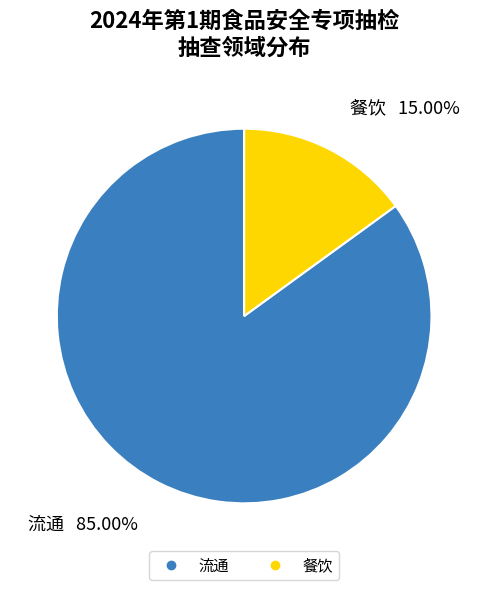

What is the total percentage of 流通 and 餐饮?

100.0%